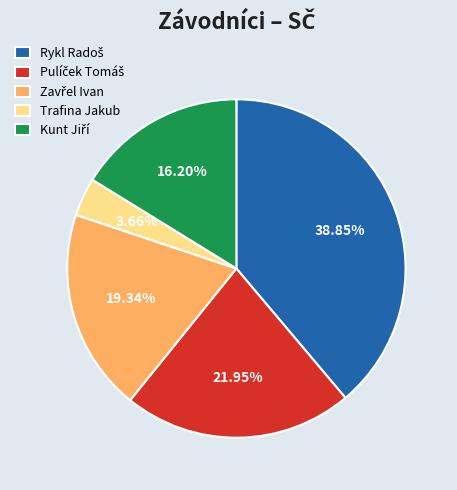

How many slices are in this pie chart?

5